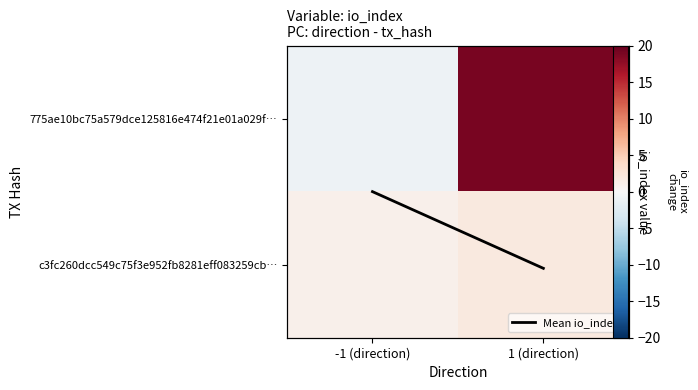

What is the average value of the c3fc260dcc549c75f3e952fb8281eff083259cb… series?

1.5